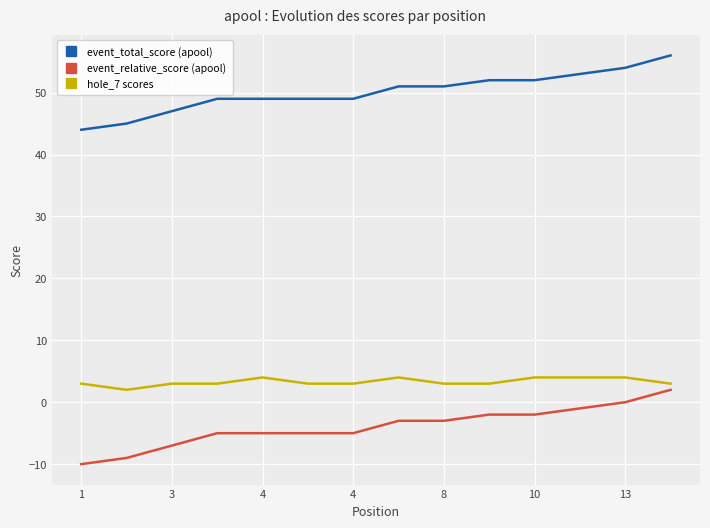

True or false: hole_7 scores and event_total_score (apool) cross at least once.

False